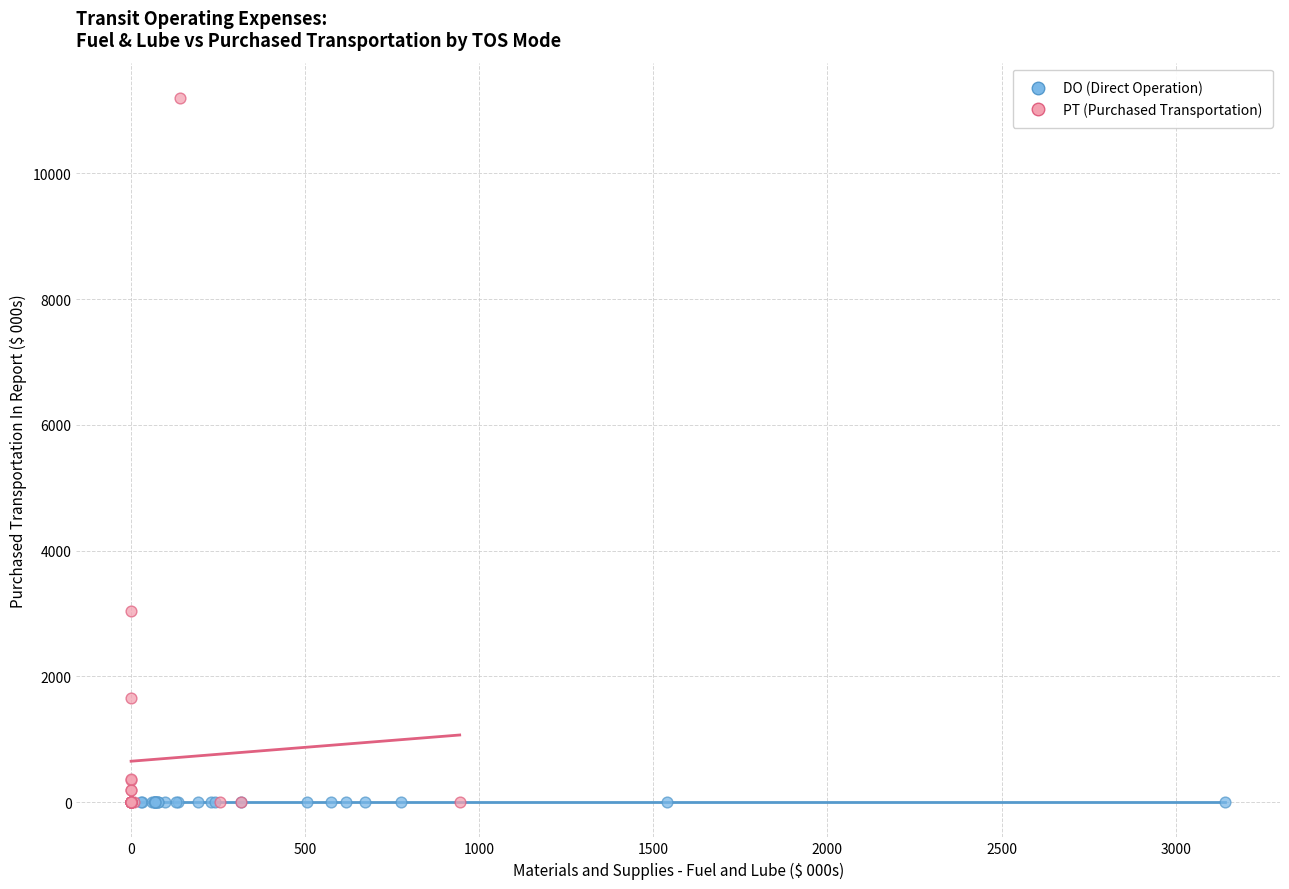

Which series contains the highest Y value?

PT (Purchased Transportation)